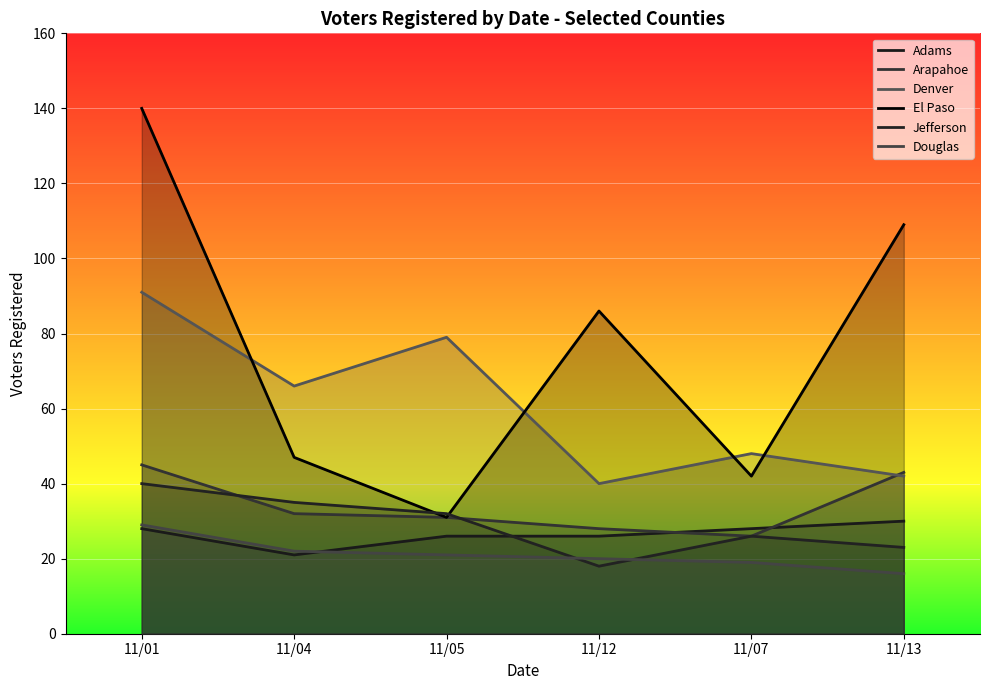

Which label corresponds to the largest value in the chart?

11/01